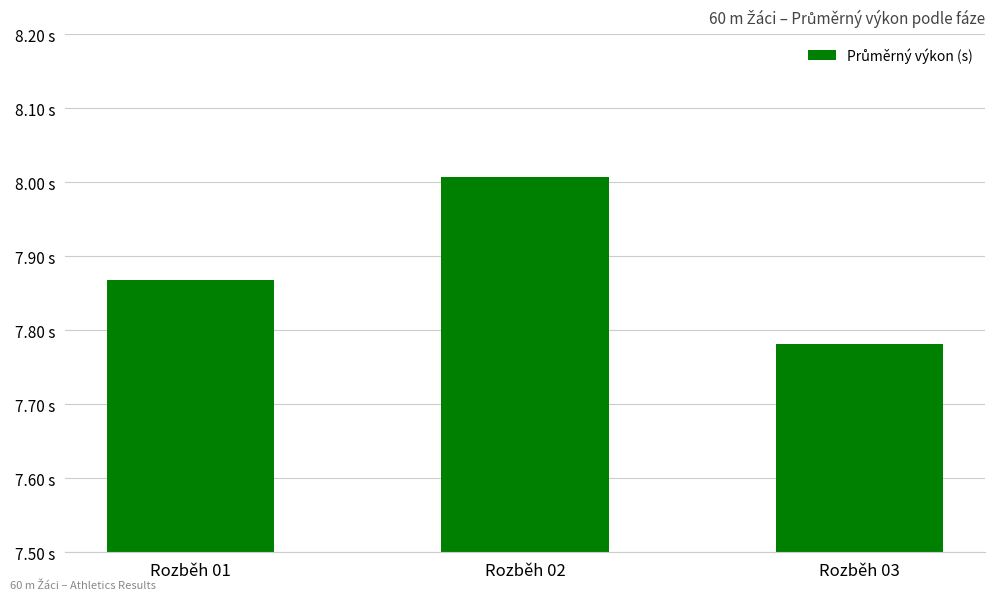

What is the value of the 2nd bar from the left?

8.0